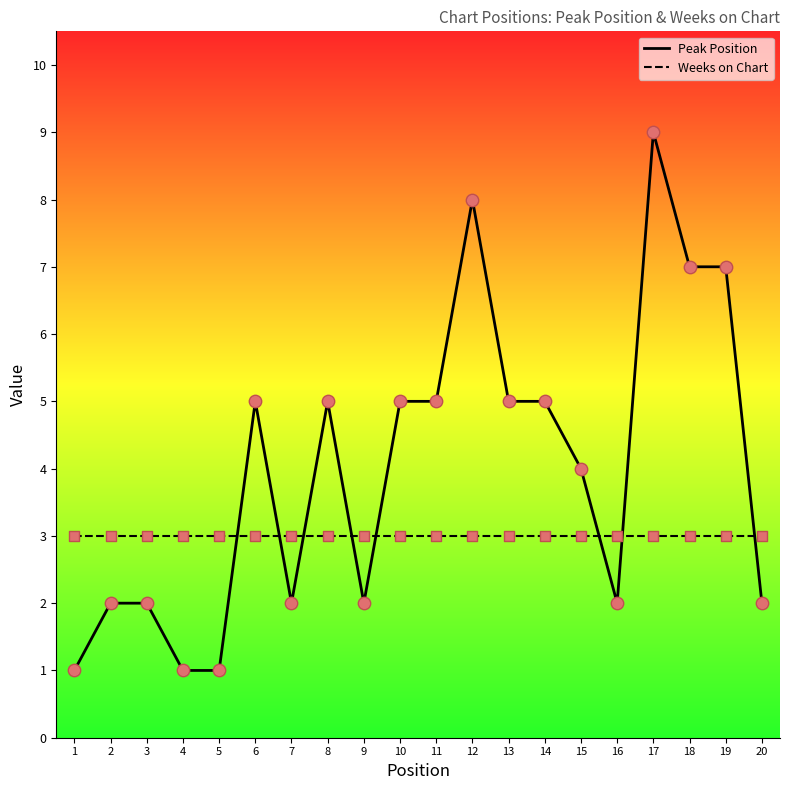

Is the value of Weeks on Chart at 15 greater than the value of Peak Position at 15?

No